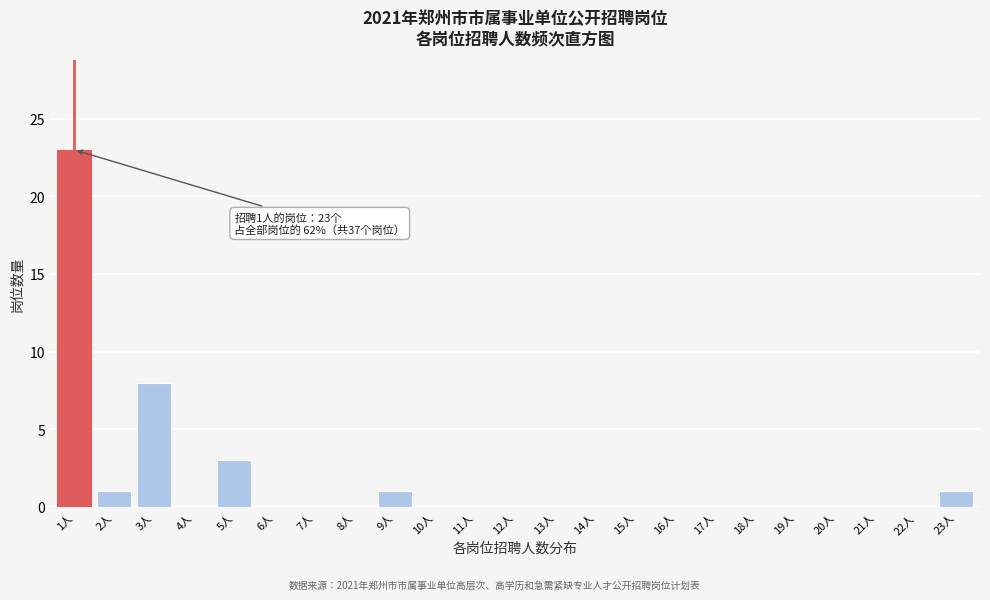

Reading left to right, what are all the values shown in this chart?

1人=23	2人=1	3人=8	4人=0	5人=3	6人=0	7人=0	8人=0	9人=1	10人=0	11人=0	12人=0	13人=0	14人=0	15人=0	16人=0	17人=0	18人=0	19人=0	20人=0	21人=0	22人=0	23人=1